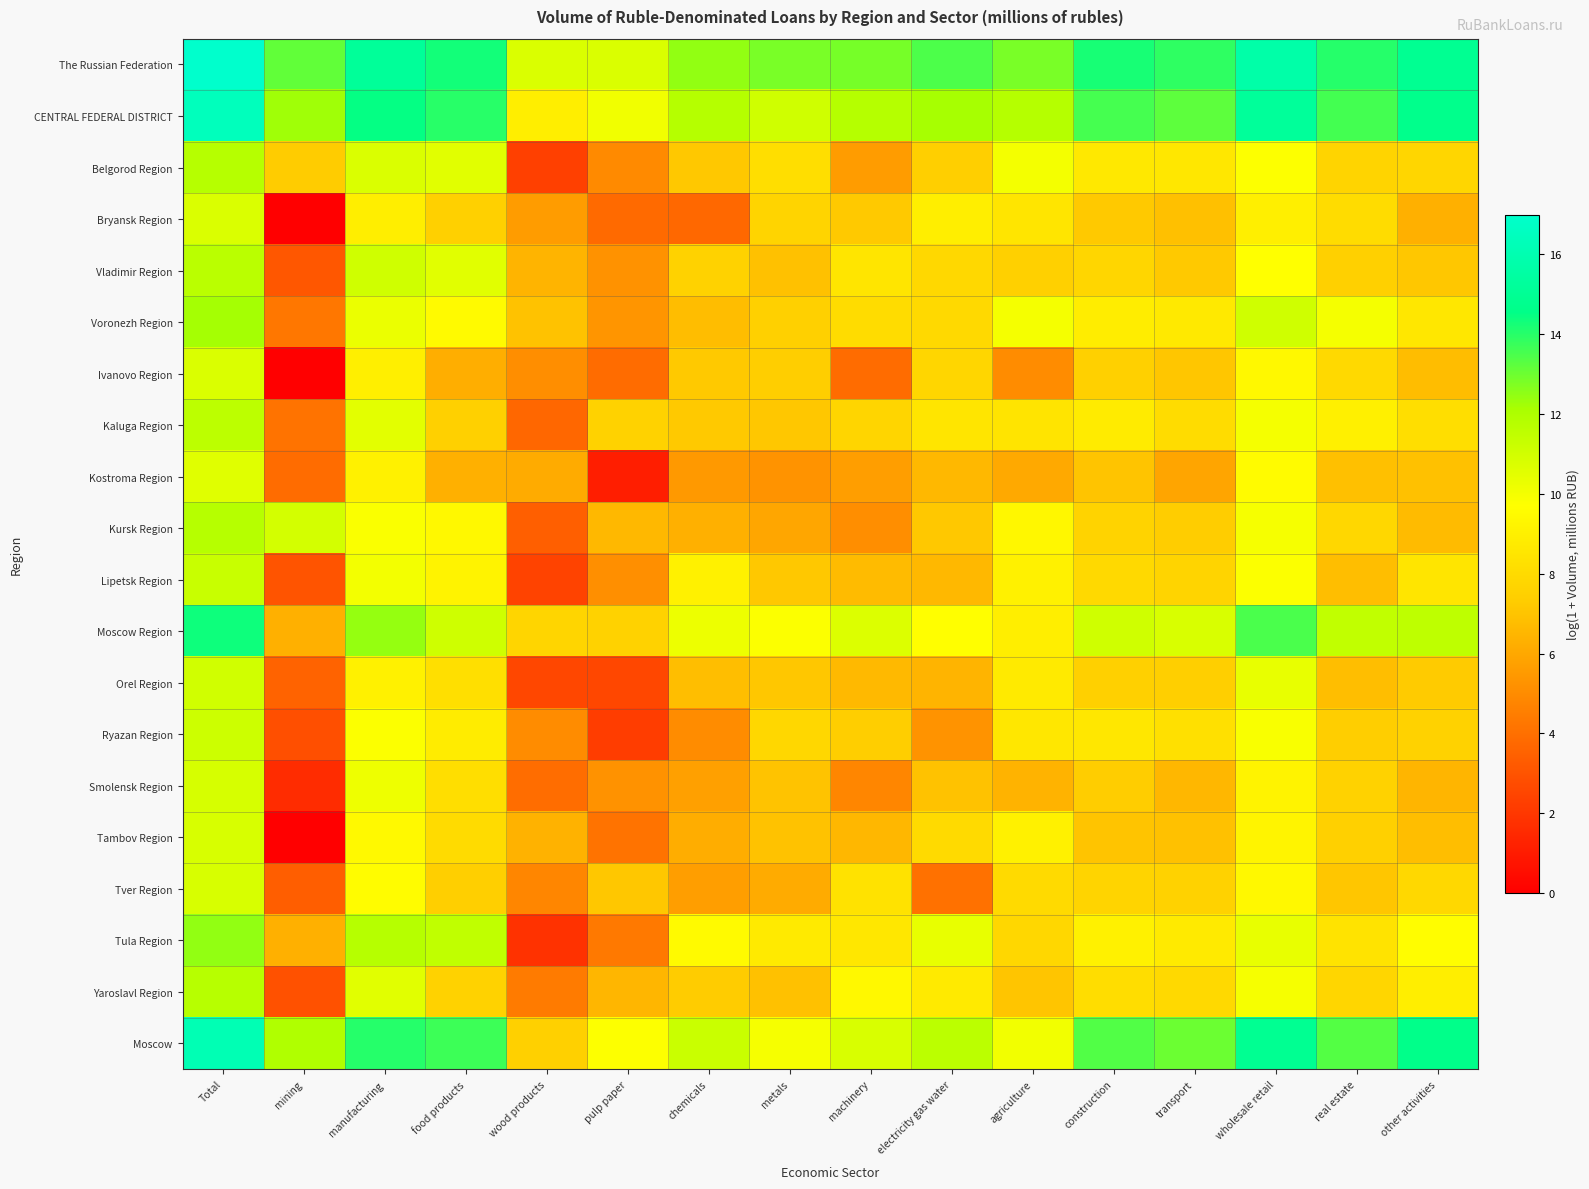

What is the total value across all series at transport?

171.8